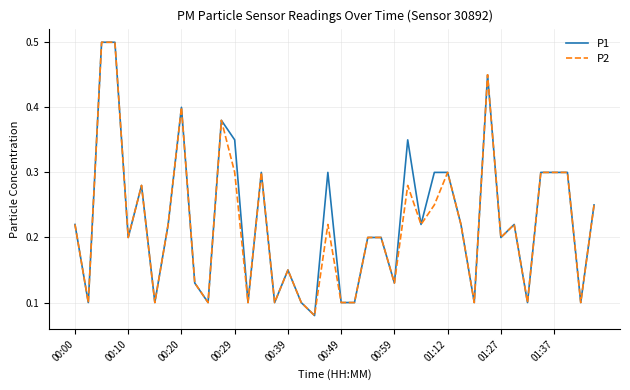

The P2 series shows 0.3 at 01:27. True or false?

False